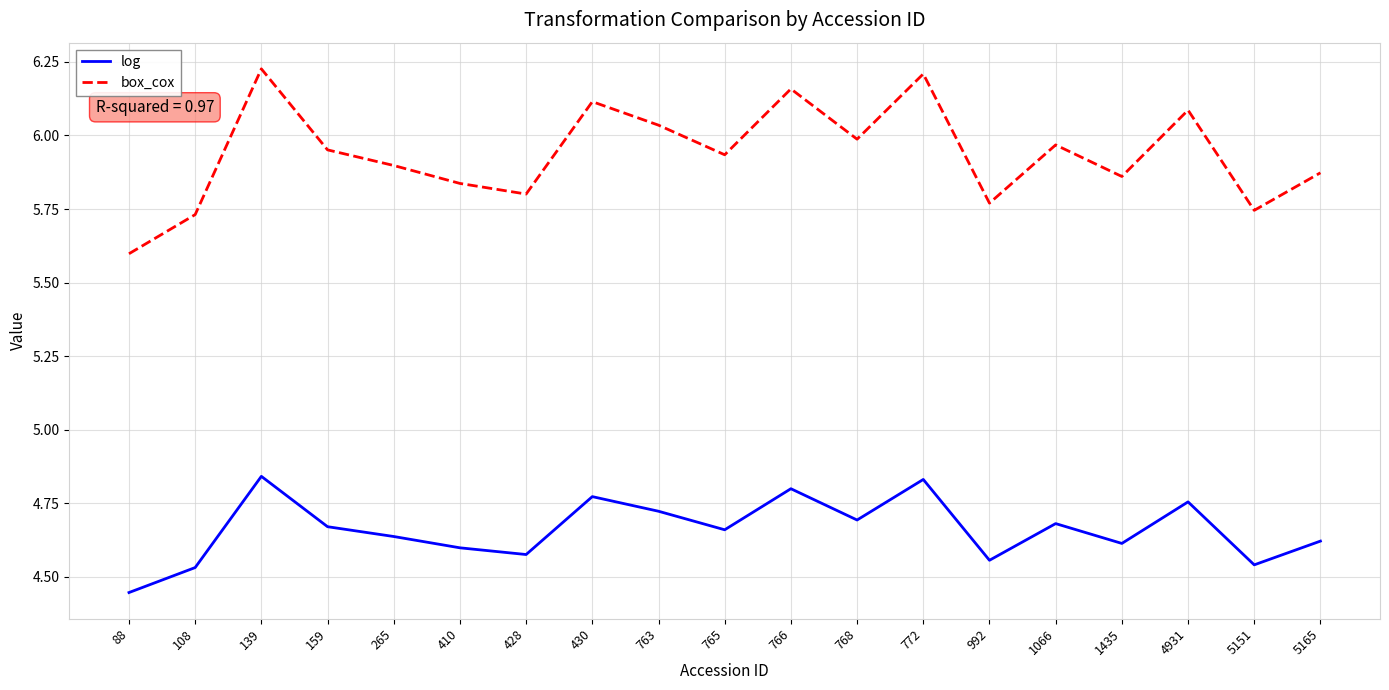

Is it true that log equals 2.9 at 108?

False